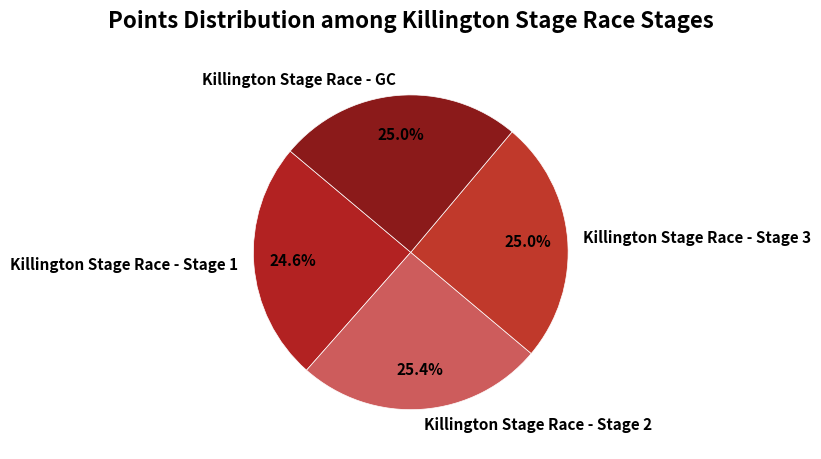

The Killington Stage Race - Stage 3 slice represents 25% of the pie. True or false?

True